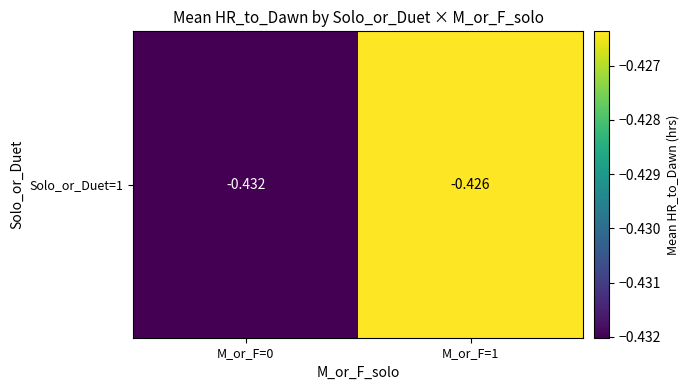

Reading left to right, transcribe all the data shown in this chart.

-0.4	-0.4